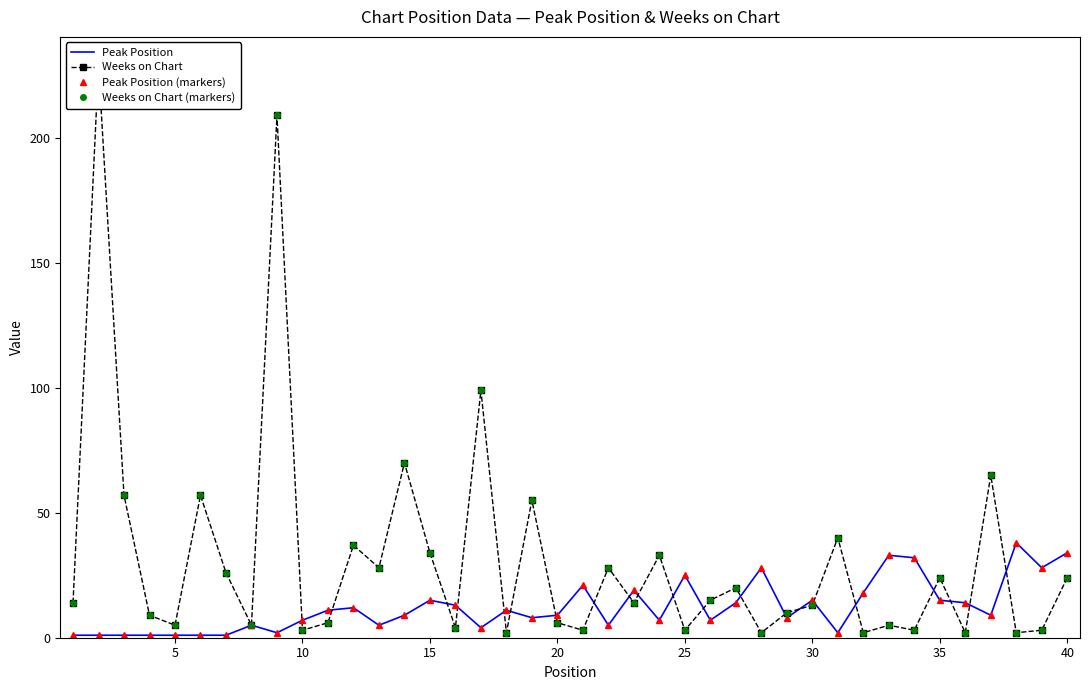

Rank the series by their maximum value, from highest to lowest.

Weeks on Chart, Weeks on Chart (markers), Peak Position, Peak Position (markers)